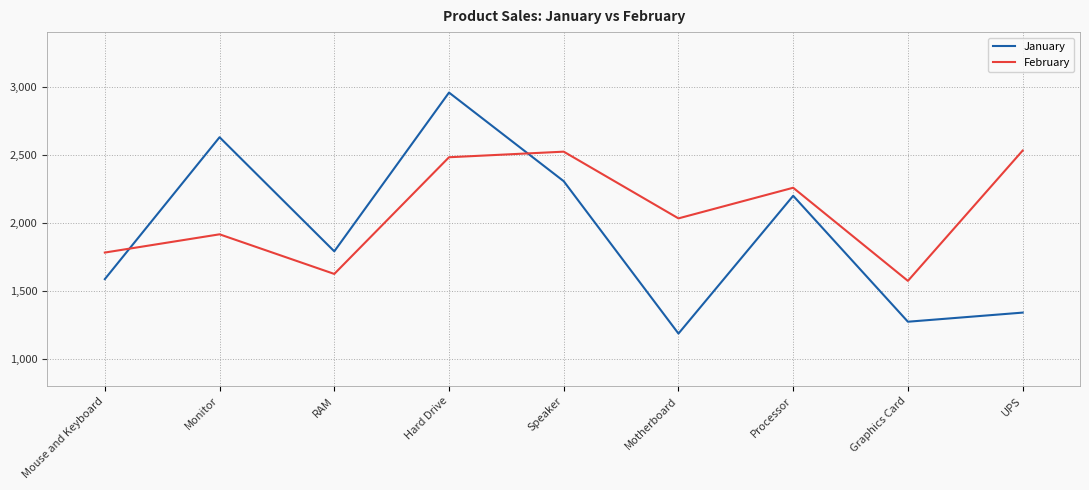

Which series has the largest total across all categories?

February